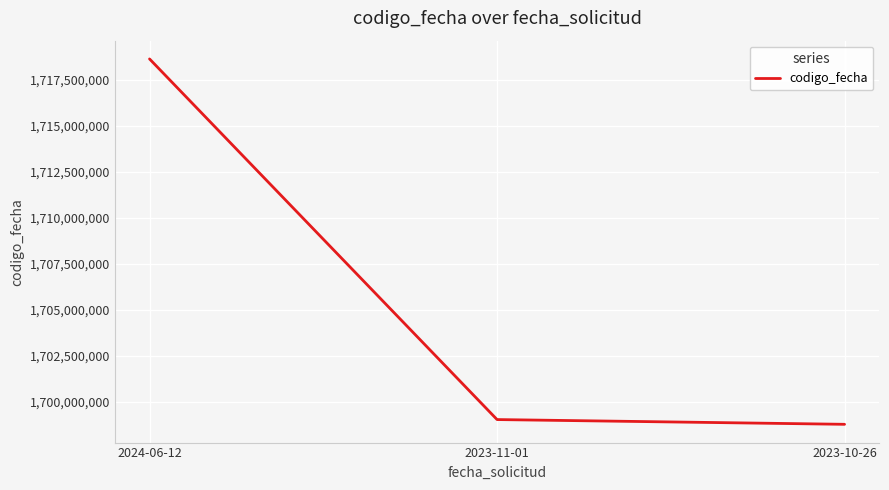

At which label is the value closest to 1708695751?

2023-11-01